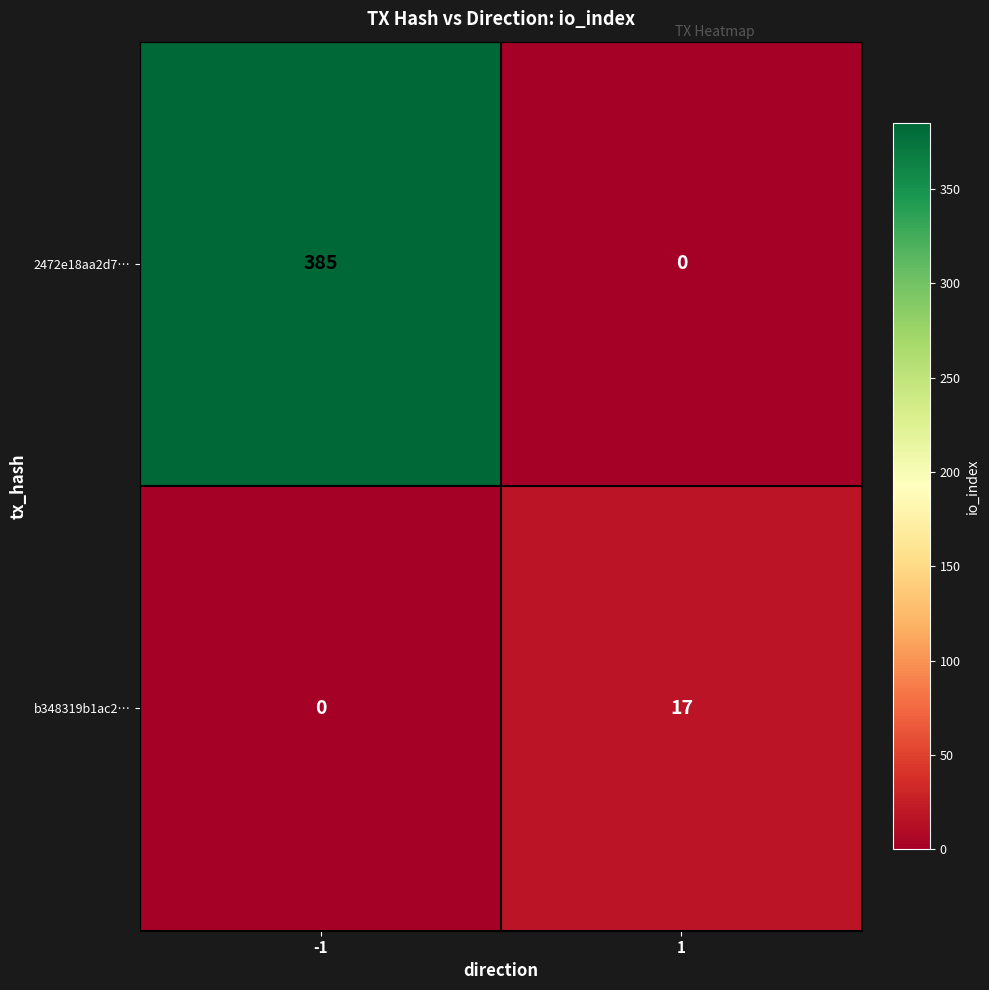

Reading left to right, extract all data points from this chart.

2472e18aa2d7…: -1=385	1=0
b348319b1ac2…: -1=0	1=17